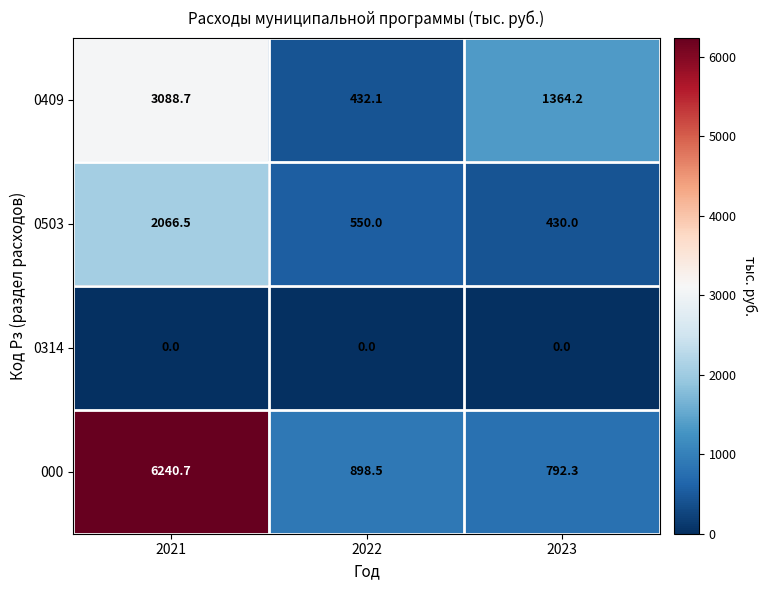

The 000 series shows 792.3 at 2023. True or false?

True